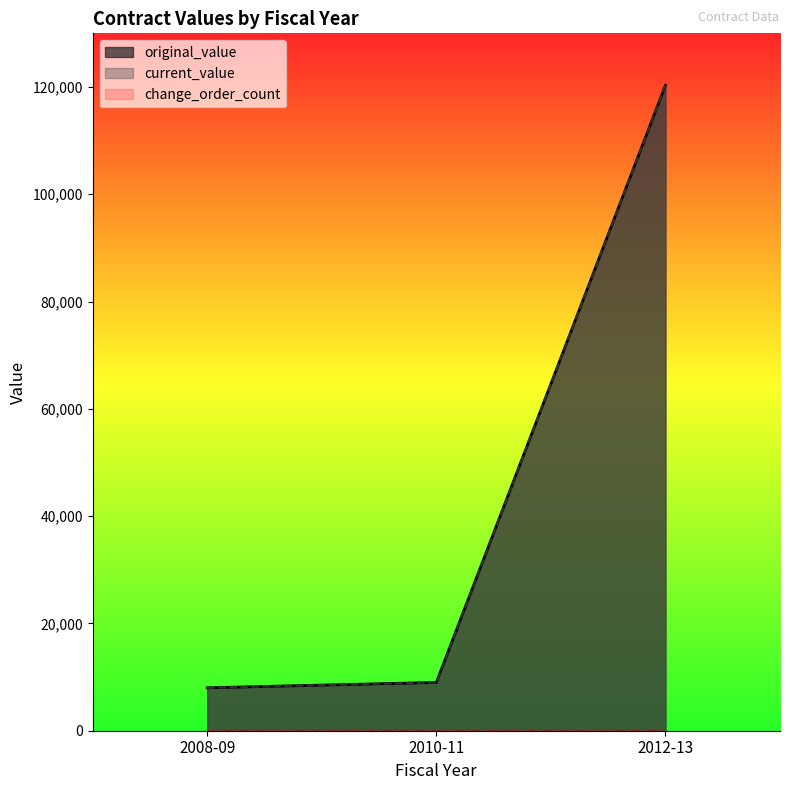

What is the sum of the current_value values at 2010-11 and 2008-09?

17000